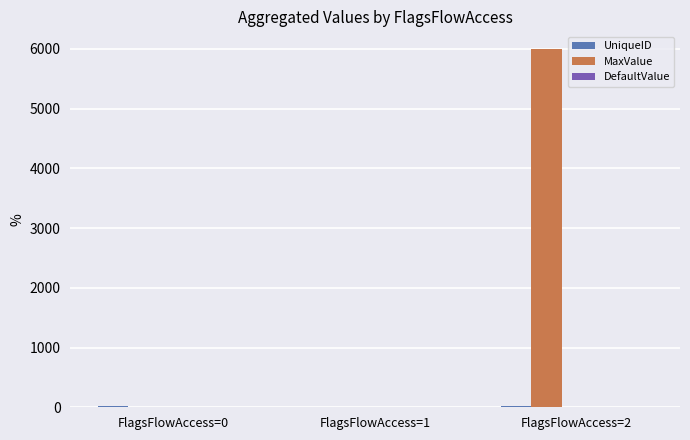

What is the spread (max minus min) of values at FlagsFlowAccess=0?

24.5